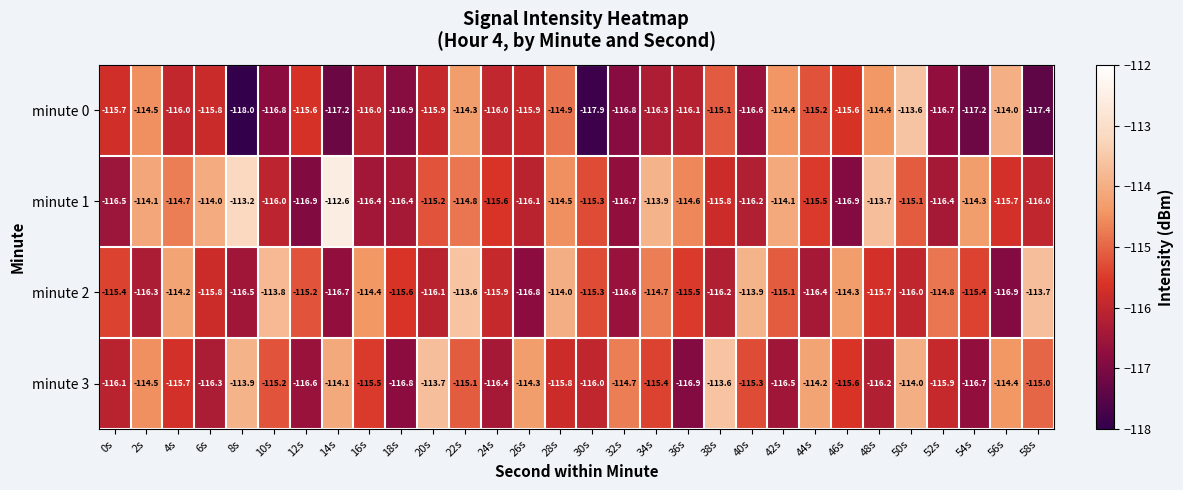

What is the minimum value shown in the chart?

-118.0